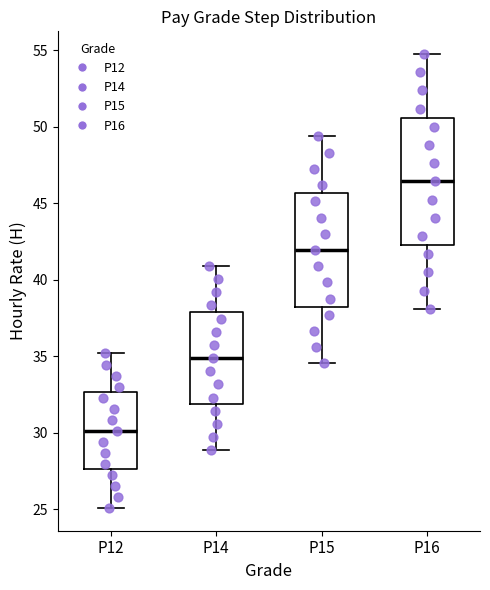

Reading left to right, transcribe this box plot: for each box, give where its median line is, the range the box spans, and where its two whiskers end, as read against the y-axis. The values are not printed on the chart, so give them approximately, as read against the axis.

P12: median 30.0, box 27.5 to 32.5, whiskers 25.0 to 35.0
P14: median 35.0, box 32.0 to 38.0, whiskers 29.0 to 41.0
P15: median 42.0, box 38.0 to 45.5, whiskers 34.5 to 49.5
P16: median 46.5, box 42.5 to 50.5, whiskers 38.0 to 55.0